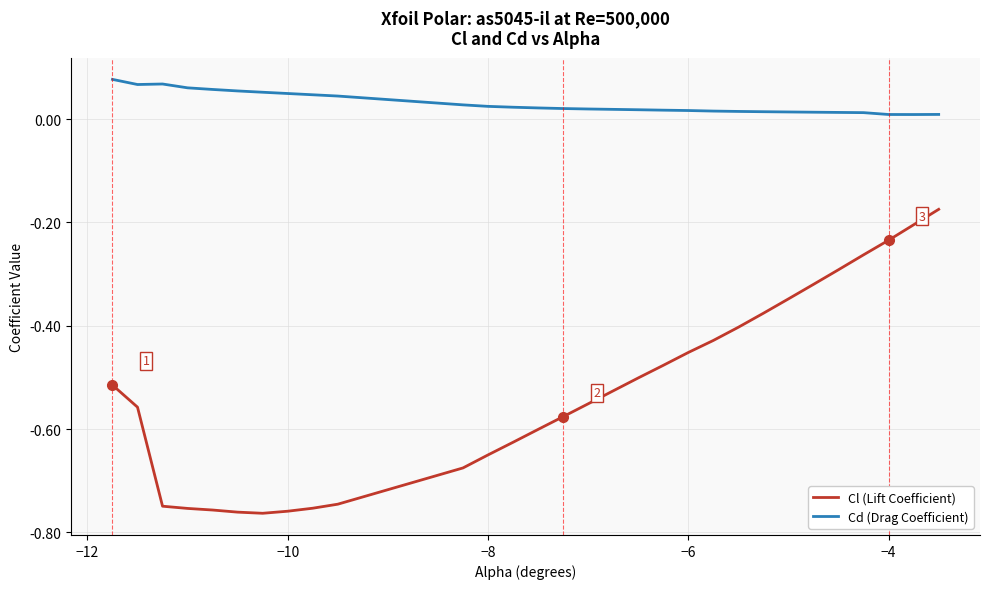

What are all the series names shown in the legend?

Cl (Lift Coefficient), Cd (Drag Coefficient)